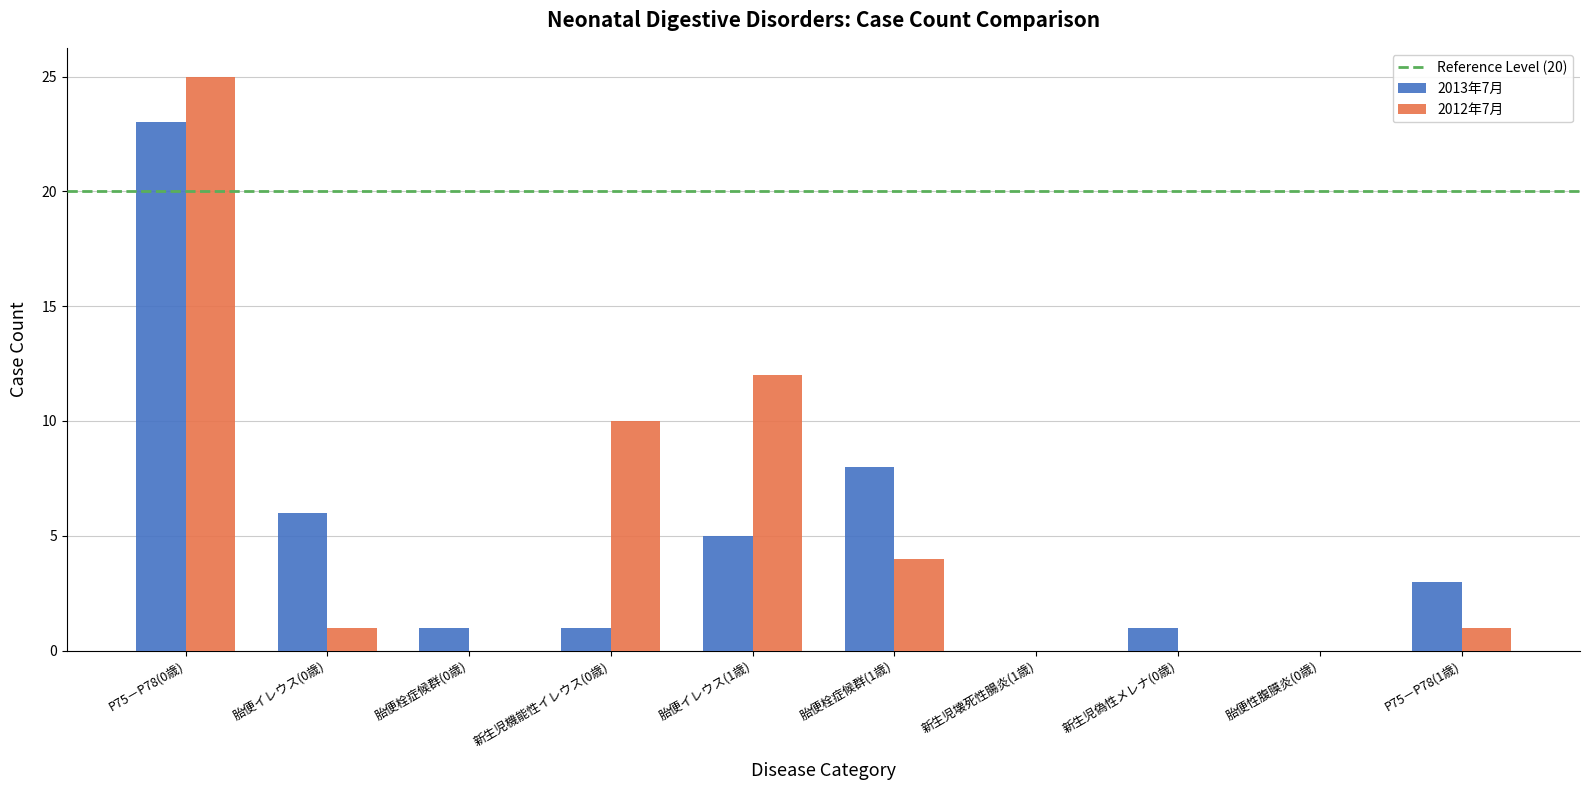

Reading right to left, transcribe all the data shown in this chart.

2013年7月: 3	0	1	0	8	5	1	1	6	23
2012年7月: 1	0	0	0	4	12	10	0	1	25